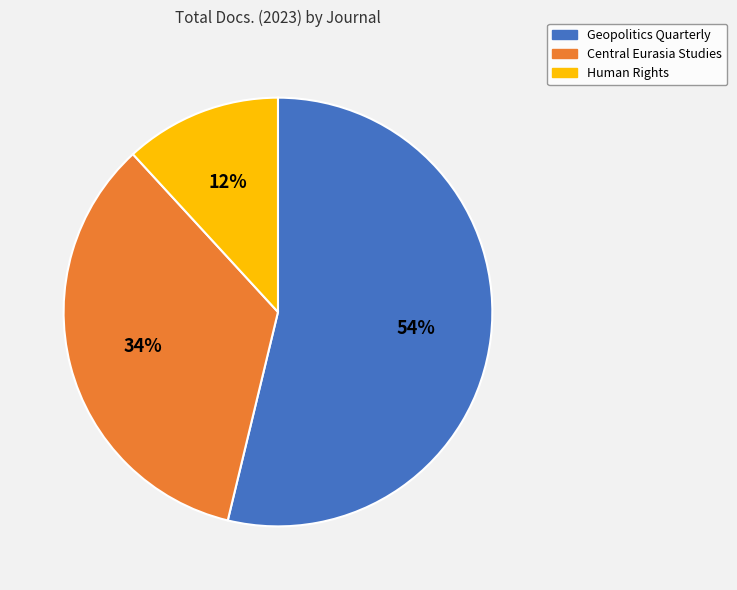

Which category has the biggest portion of the pie?

Geopolitics Quarterly